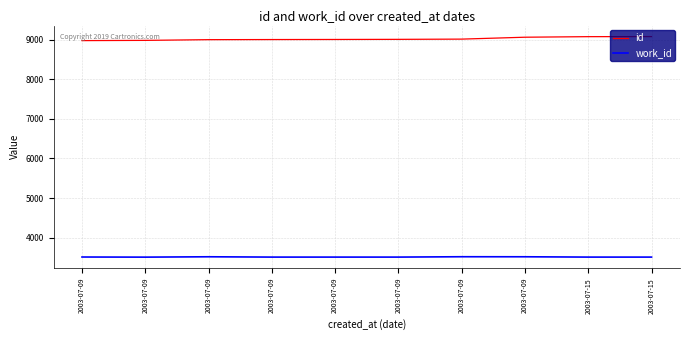

Between 2003-07-09 and 2003-07-09, which is larger?

2003-07-09